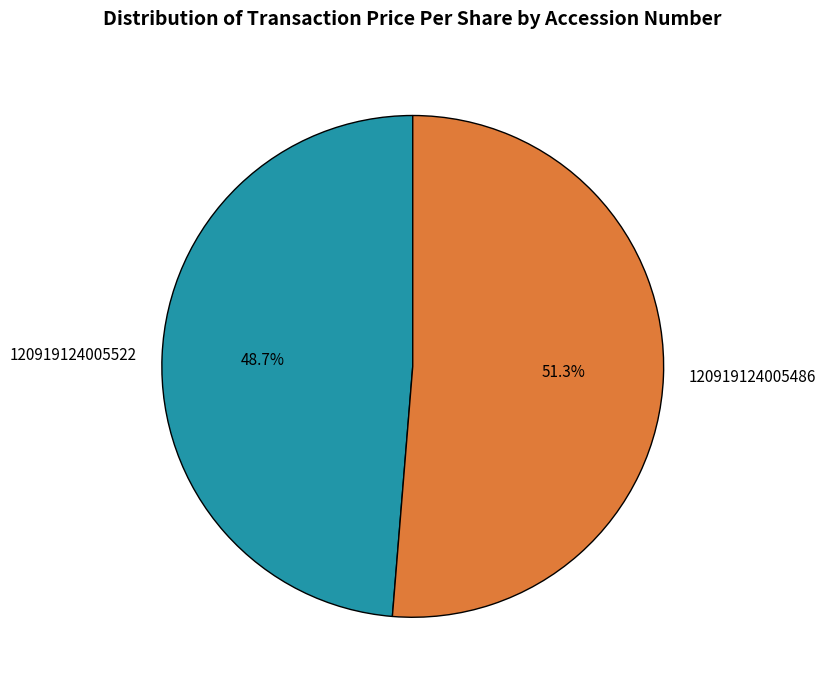

Which has a higher value, 120919124005486 or 120919124005522?

120919124005486